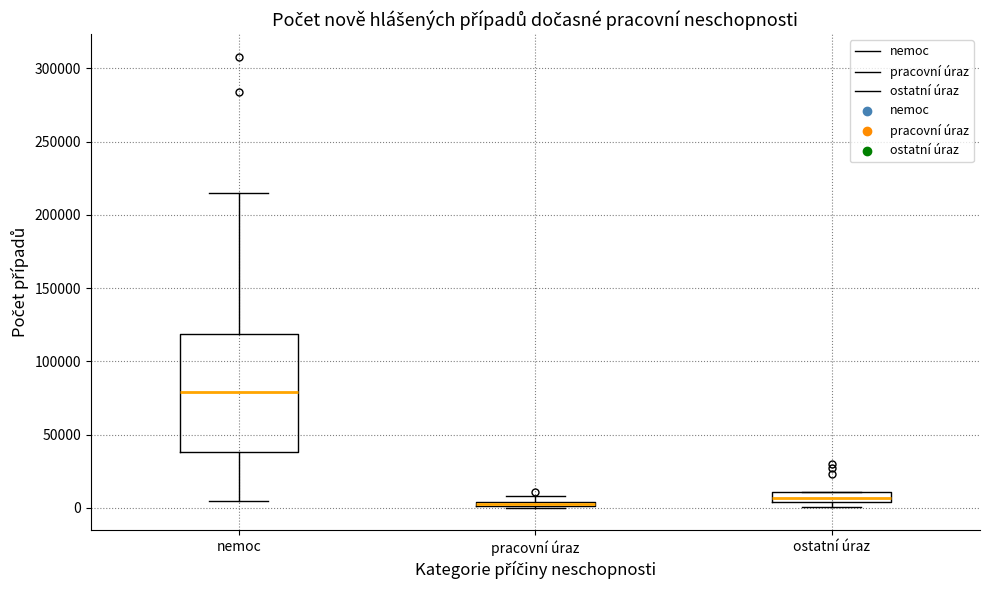

Where is the lower edge of the box for nemoc on the y-axis? The values are not printed on the chart, so give them approximately, as read against the axis.

40000